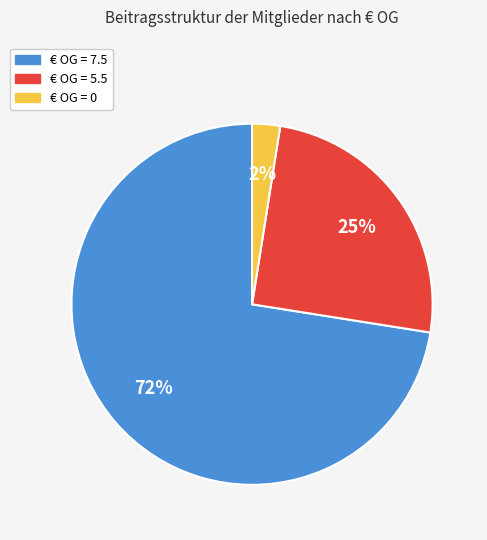

What percentage is the € OG = 5.5 slice, to the nearest percent?

25%